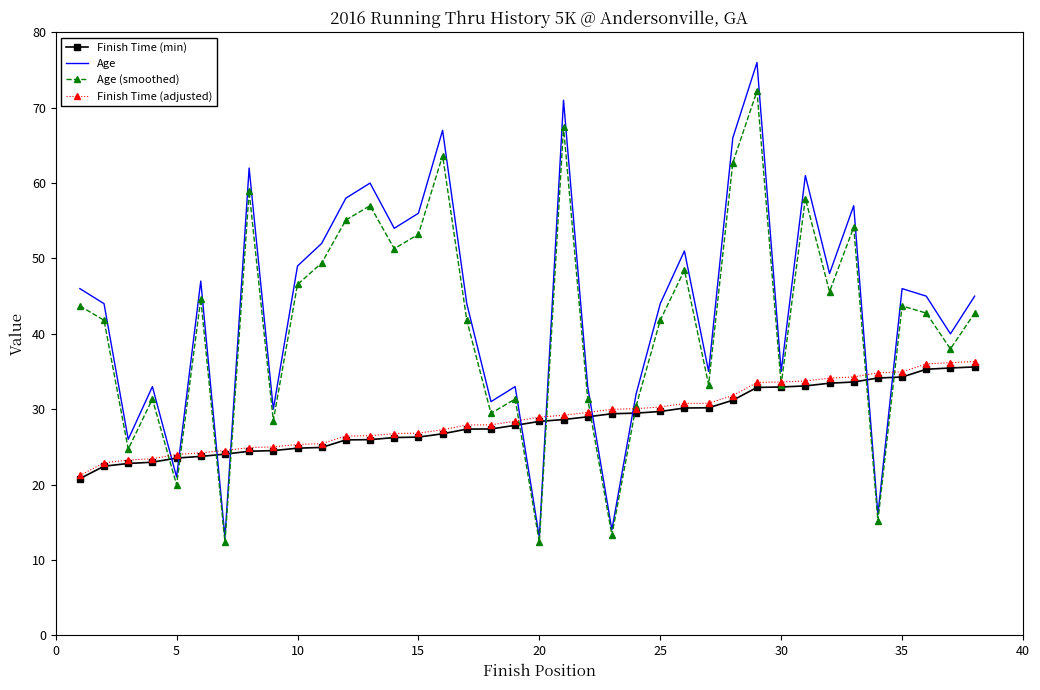

Which series has the largest range (max minus min)?

Age